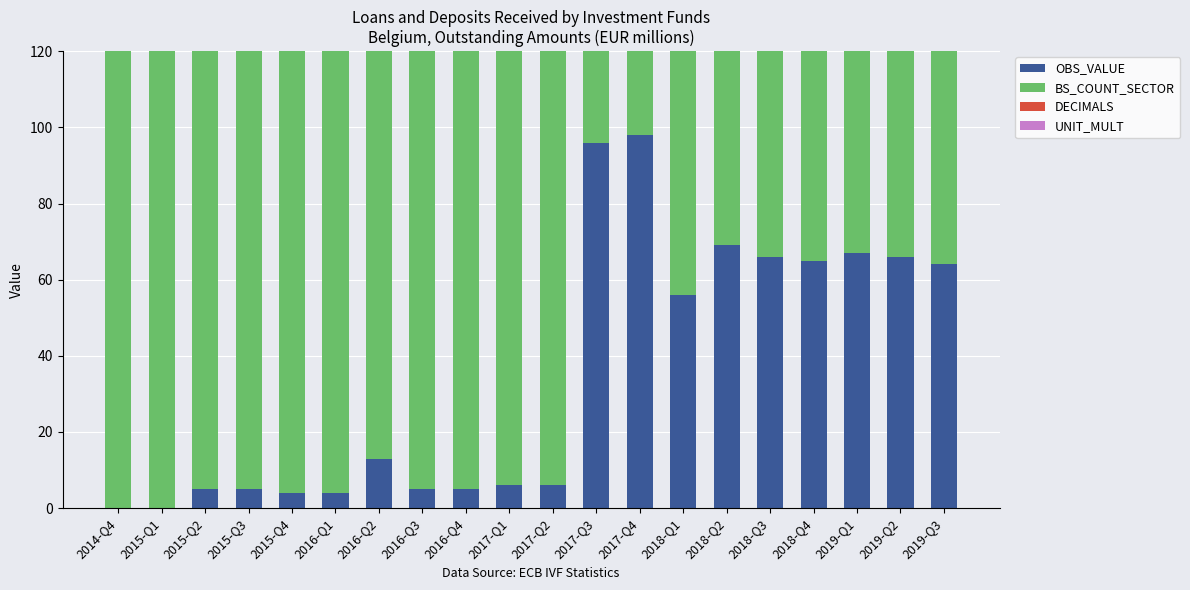

Reading left to right, what are all the values shown in this chart?

OBS_VALUE: 0	0	5	5	4	4	13	5	5	6	6	96	98	56	69	66	65	67	66	64
BS_COUNT_SECTOR: 1000	1000	1000	1000	1000	1000	1000	1000	1000	1000	1000	1000	1000	1000	1000	1000	1000	1000	1000	1000
DECIMALS: 0	0	0	0	0	0	0	0	0	0	0	0	0	0	0	0	0	0	0	0
UNIT_MULT: 6	6	6	6	6	6	6	6	6	6	6	6	6	6	6	6	6	6	6	6